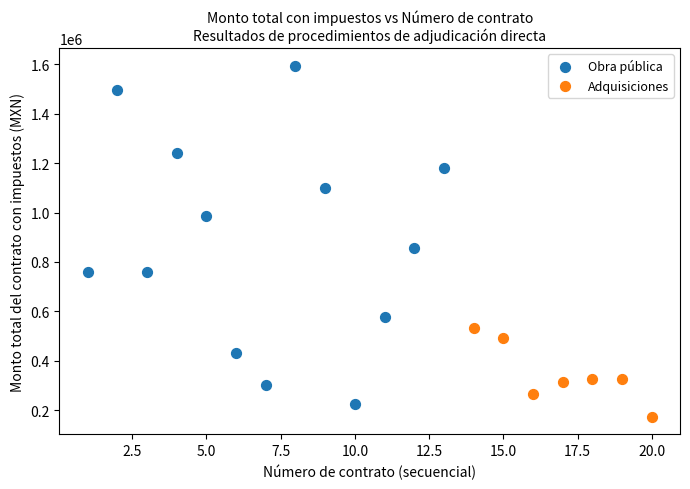

Which series has the largest Y range (max minus min)?

Obra pública